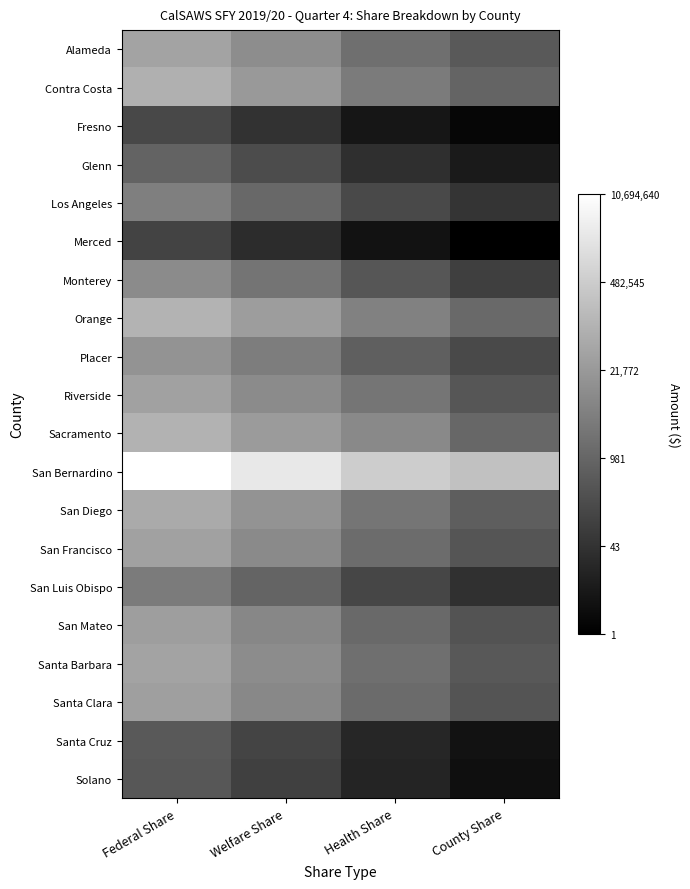

How many categories are shown in the chart?

4